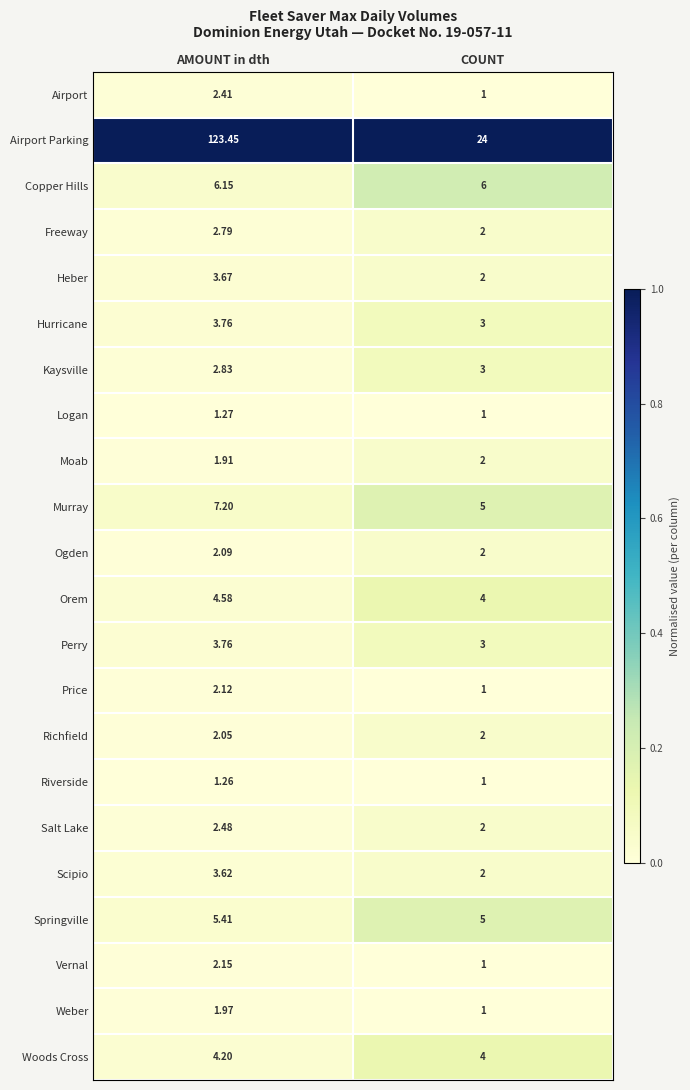

Which series changed the most between AMOUNT in dth and COUNT?

Airport Parking